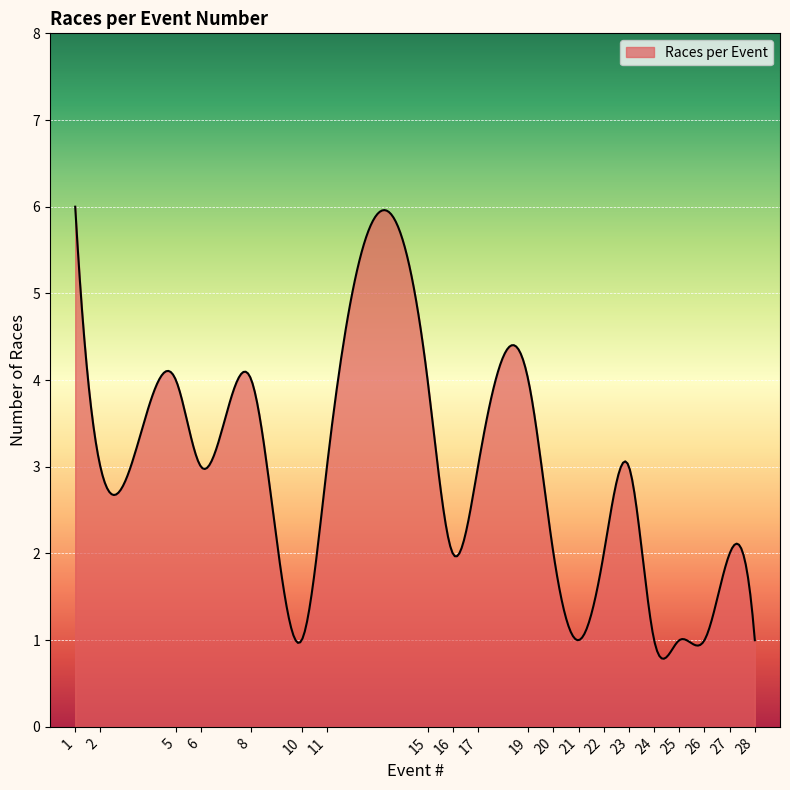

What is the smallest value displayed?

0.8